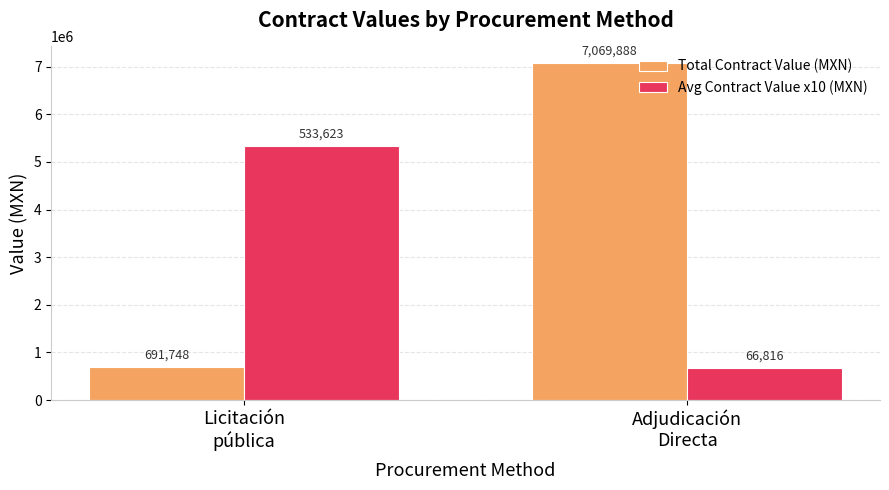

List the labels in order of Avg Contract Value x10 (MXN) value, largest first.

Licitación
pública, Adjudicación
Directa